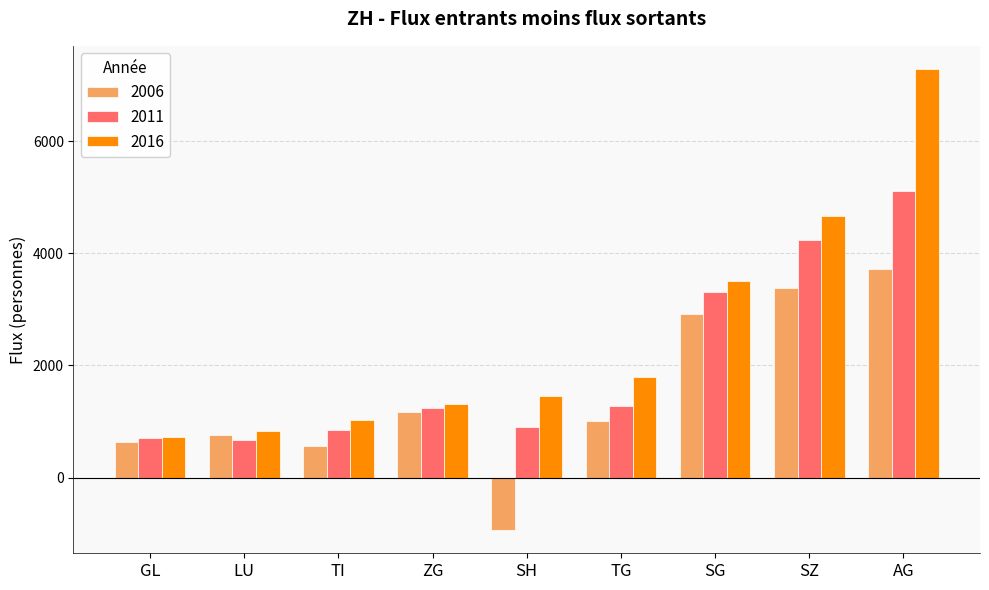

What is the difference between the 2016 values at SZ and SH?

3205